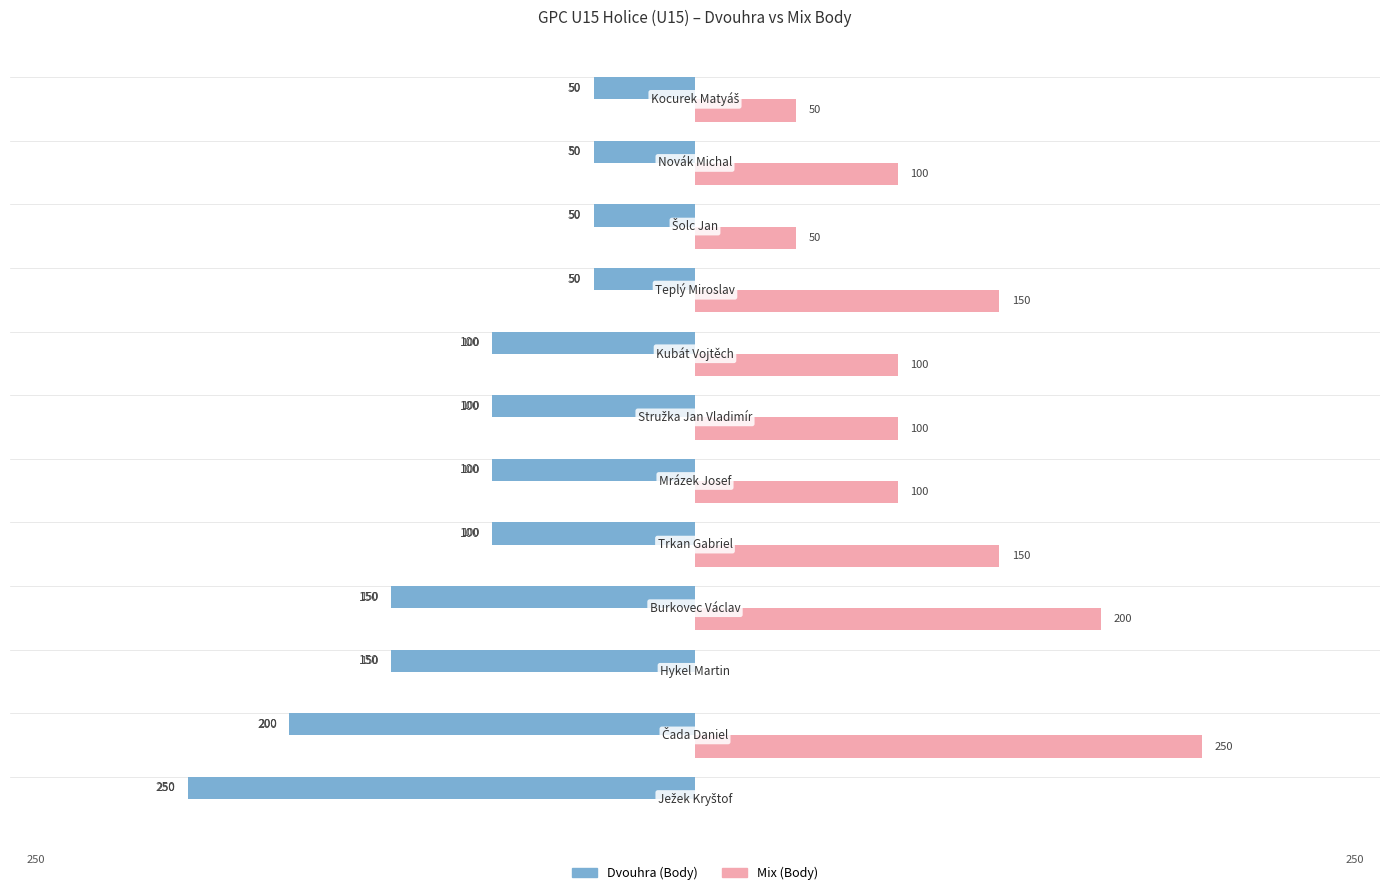

Between Burkovec Václav and Mrázek Josef, which series saw the biggest shift?

Mix (Body)